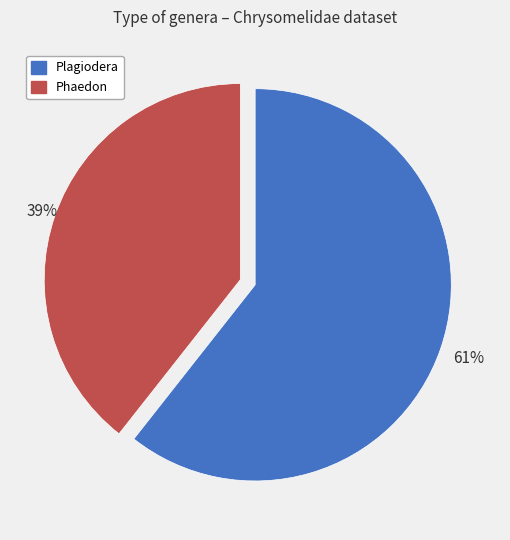

Do Plagiodera and Phaedon together represent more than half of the pie?

Yes